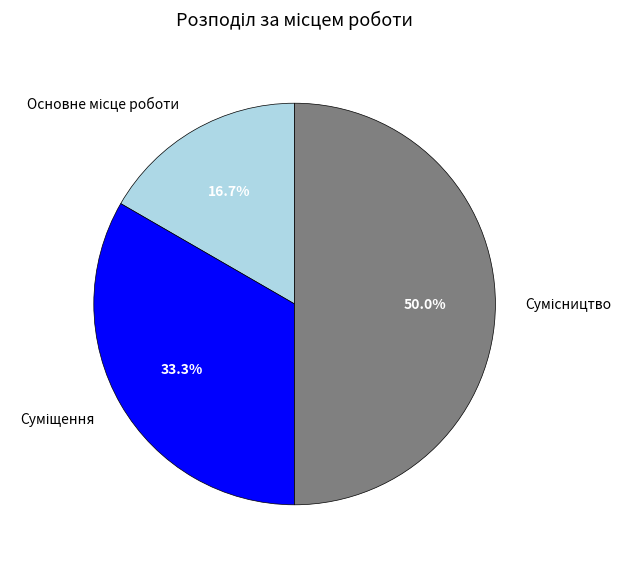

Does Основне місце роботи represent more than half of the total?

No